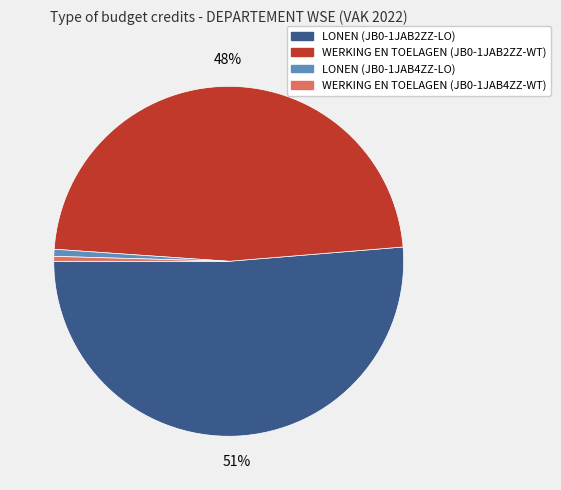

Which category has the biggest portion of the pie?

LONEN (JB0-1JAB2ZZ-LO)